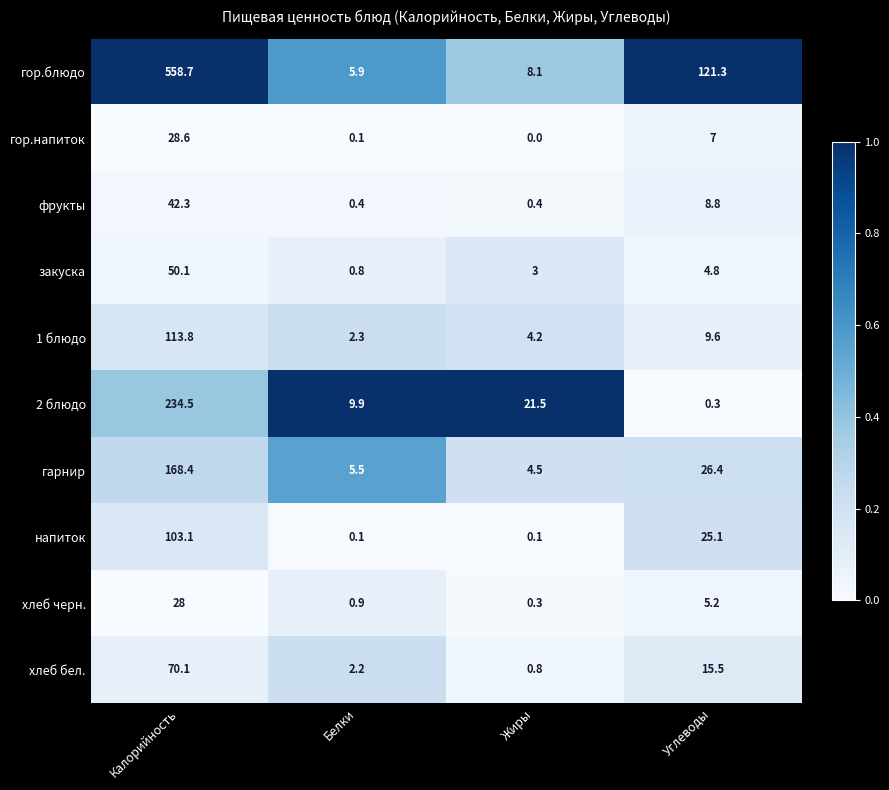

Count the number of data series in this chart.

10